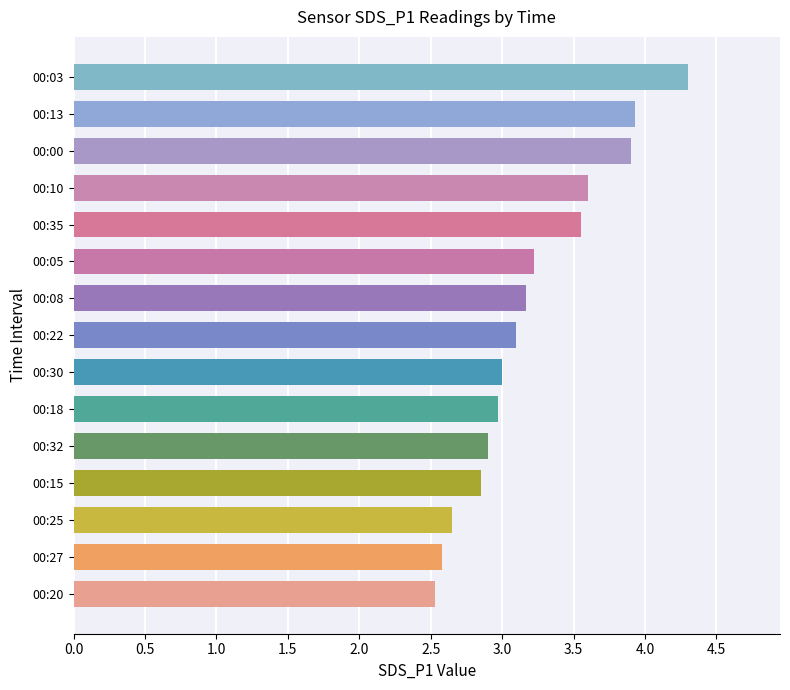

What is the sum of the values at 00:32 and 00:13?

6.8